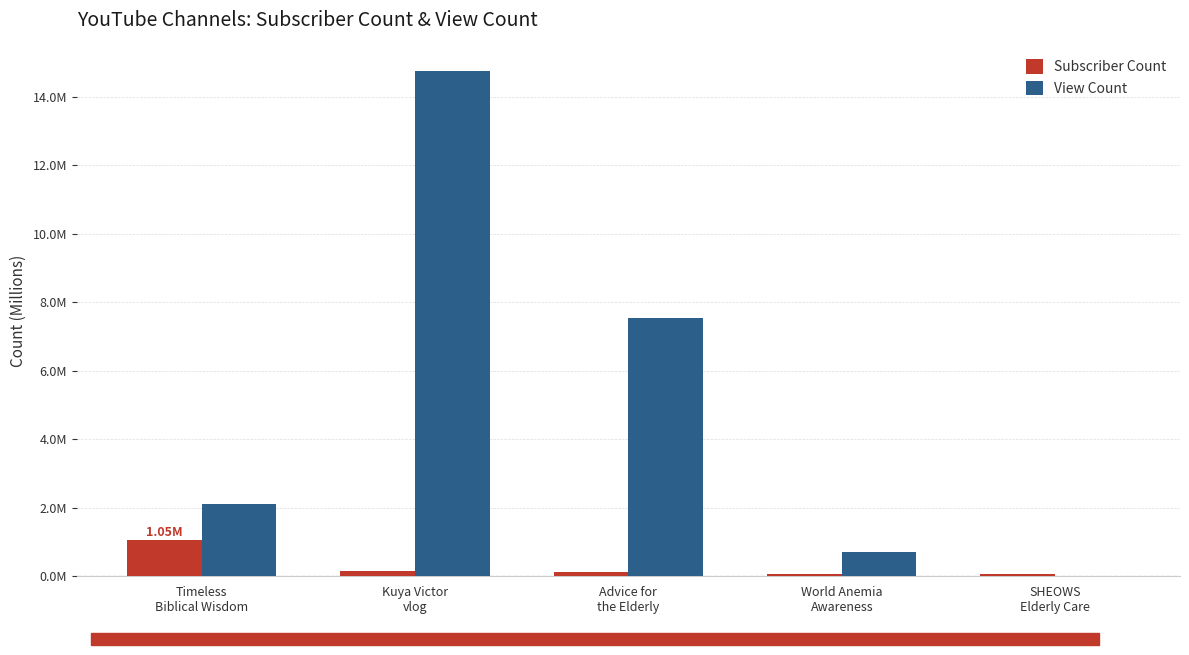

What is the spread (max minus min) of values at SHEOWS
Elderly Care?

65828